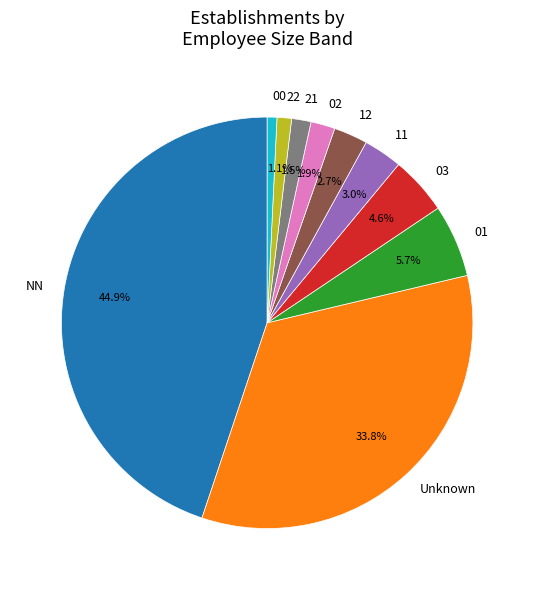

How many segments does this pie chart have?

10